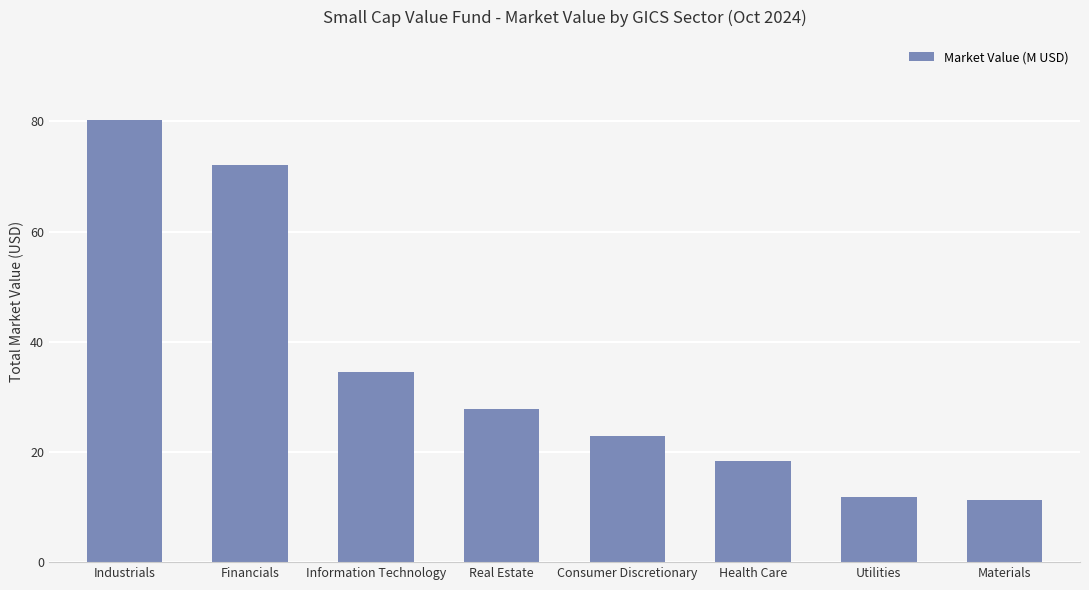

What is the smallest value displayed?

11.3